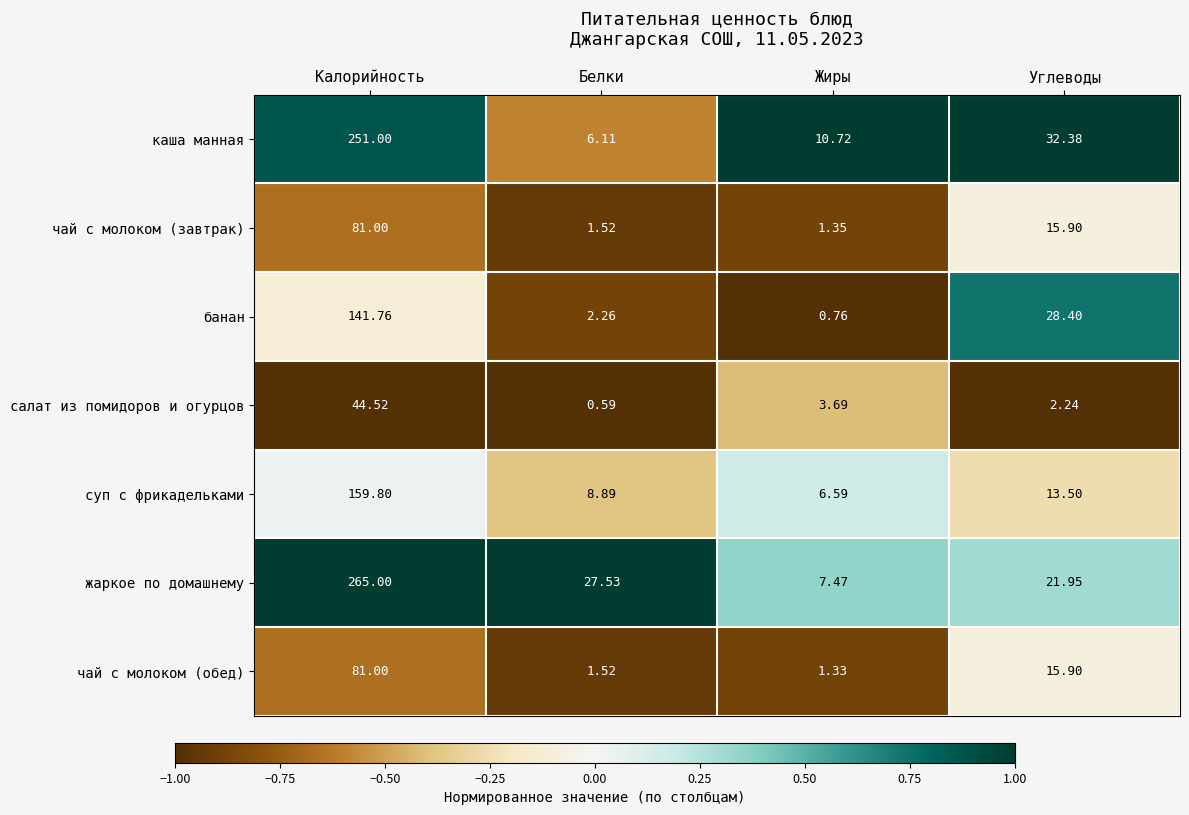

Which series has the largest total across all categories?

жаркое по домашнему